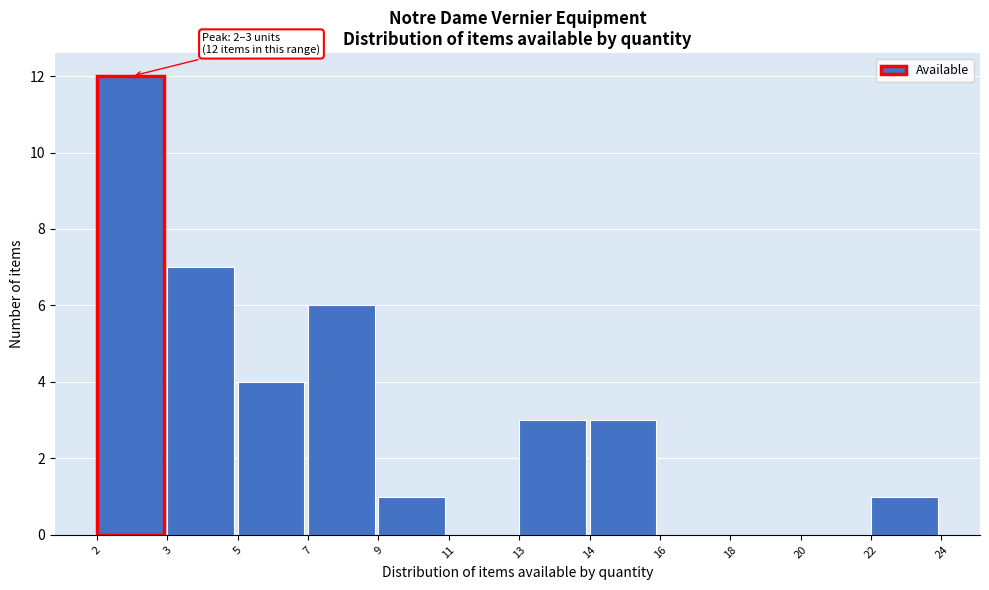

Reading right to left, list all the values displayed in this chart.

22=1	20=0	18=0	16=0	14=3	13=3	11=0	9=1	7=6	5=4	3=7	2=12